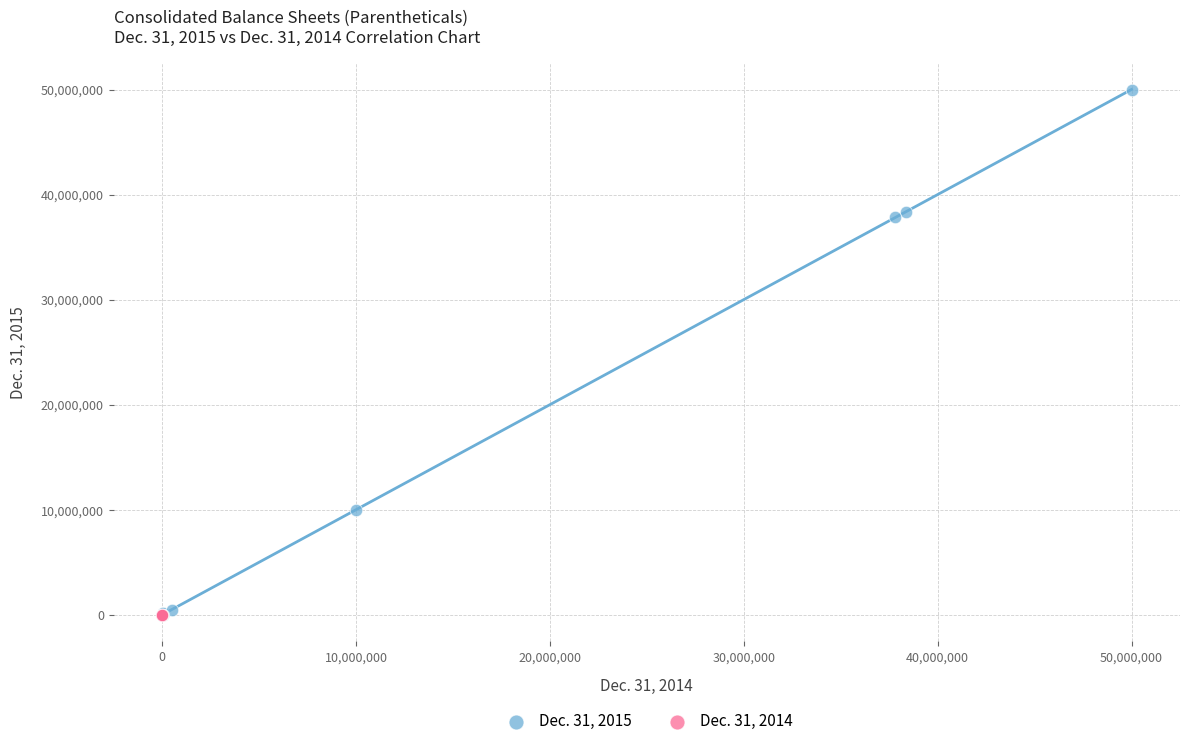

Which series reaches the maximum Y coordinate?

Dec. 31, 2015